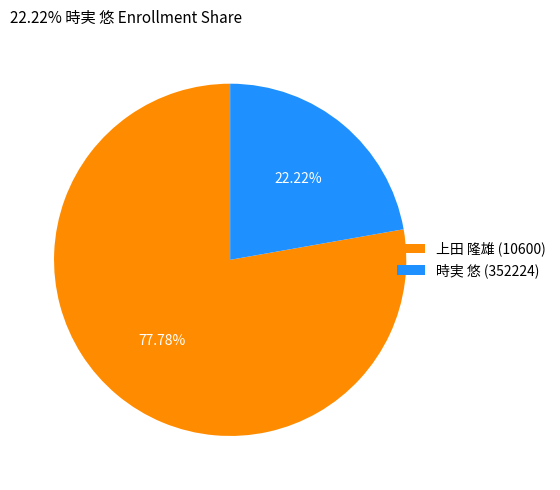

What percentage is the 時実 悠 (352224) slice, to the nearest percent?

22%